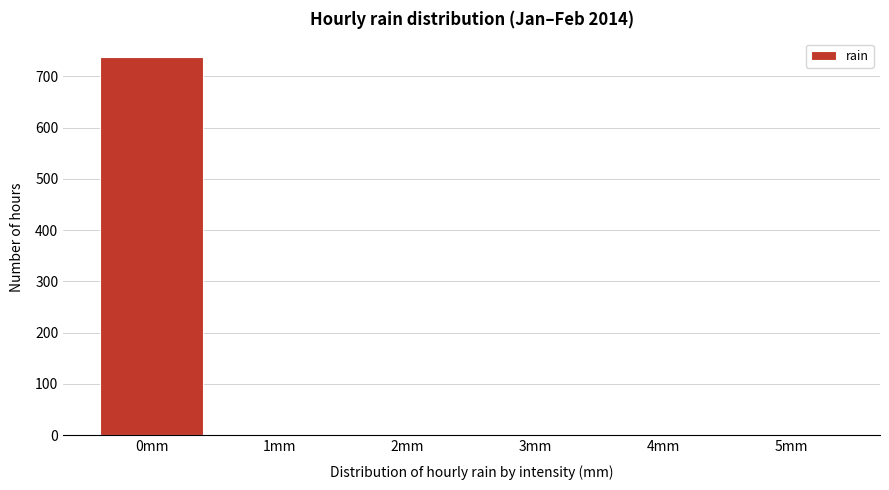

Which category has the highest value across all series?

0mm